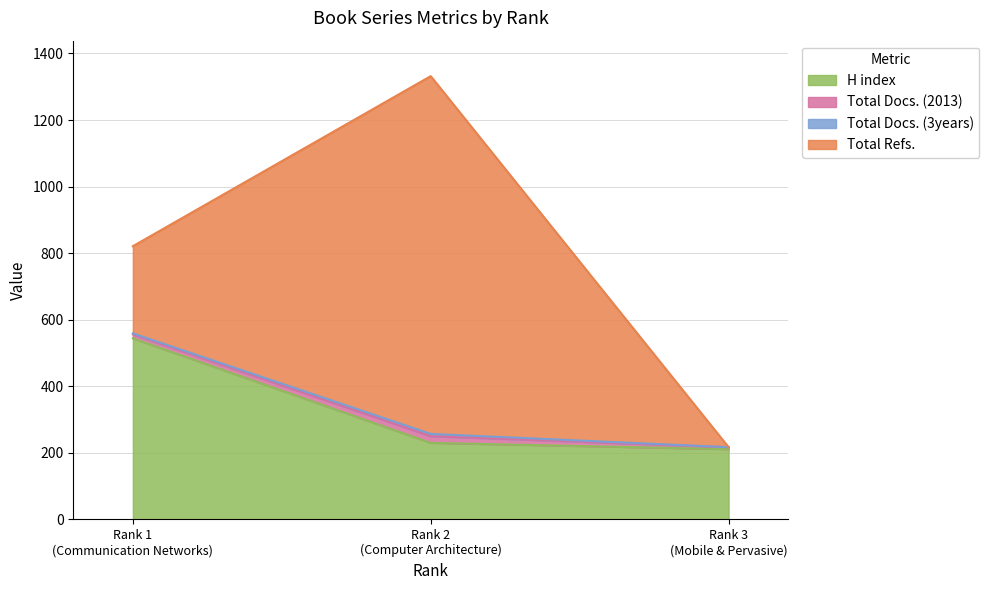

What is the highest value of the H index series?

544